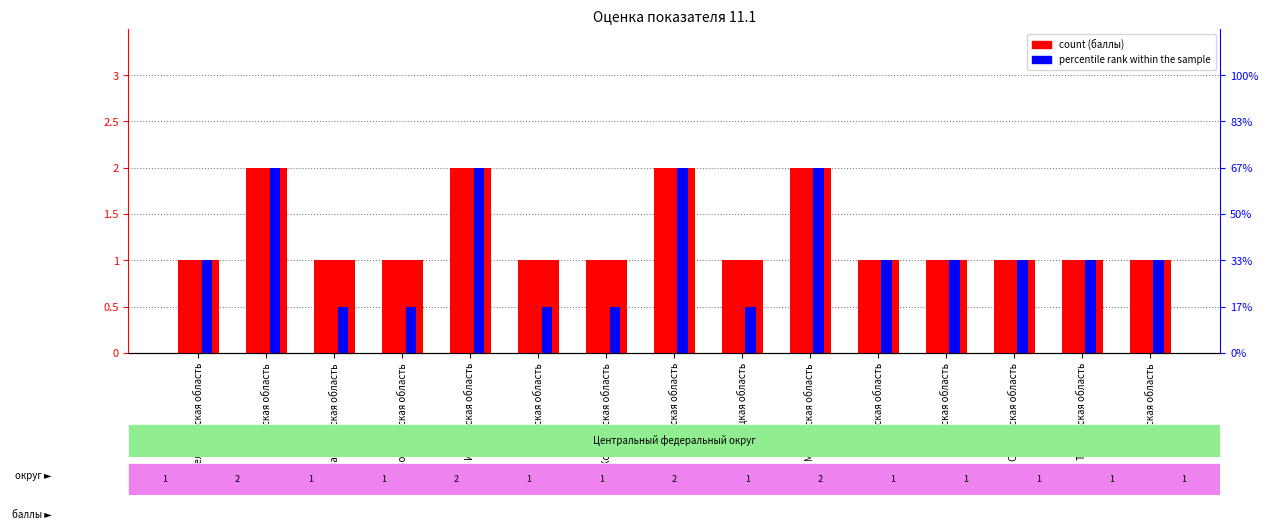

Which series has the widest spread of values?

percentile rank within the sample